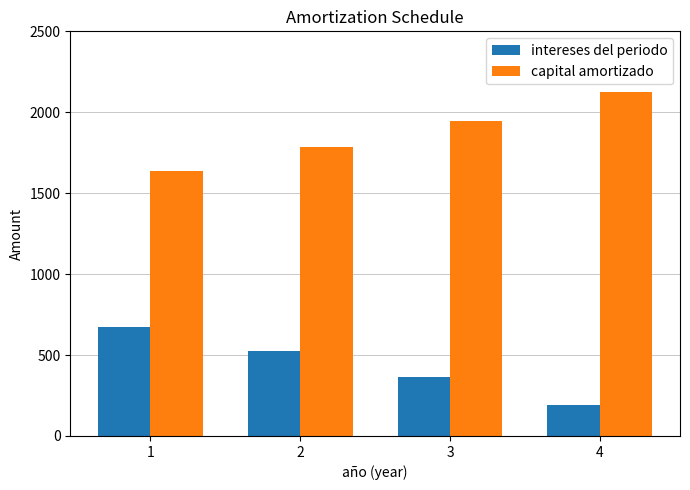

What is the value of the capital amortizado bar at the 1st from the left?

1640.0